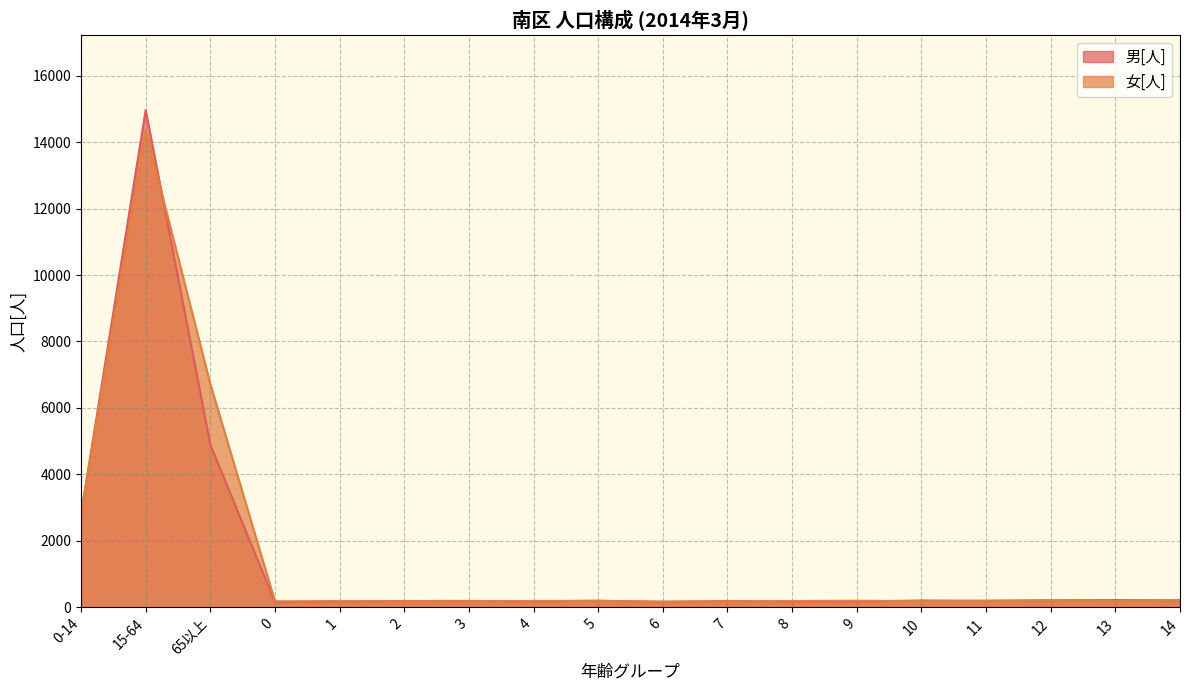

Is it true that 女[人] equals 208 at 12?

True